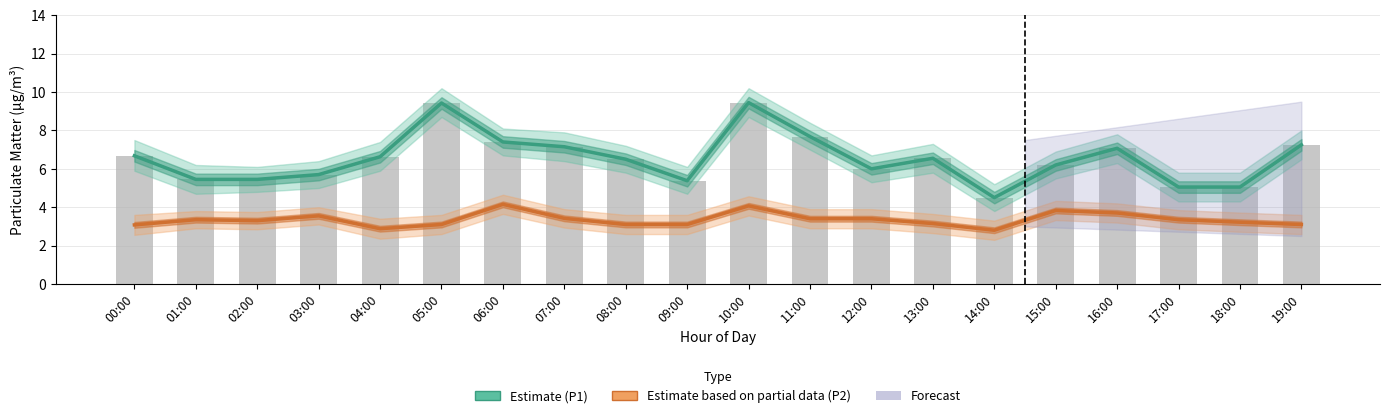

The P1 Estimate series shows 3.6 at 19:00. True or false?

False